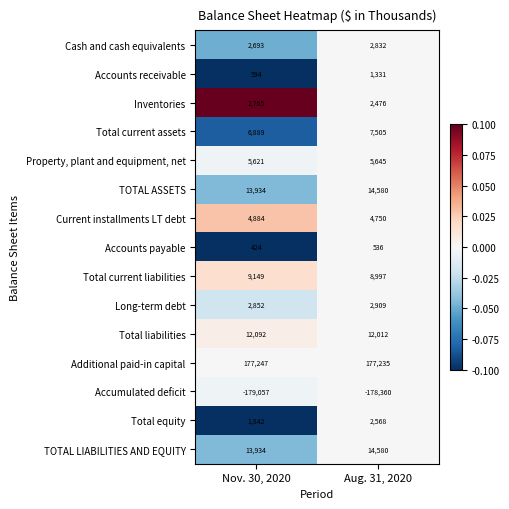

Is the value of Additional paid-in capital at Aug. 31, 2020 greater than the value of Current installments LT debt at Aug. 31, 2020?

Yes